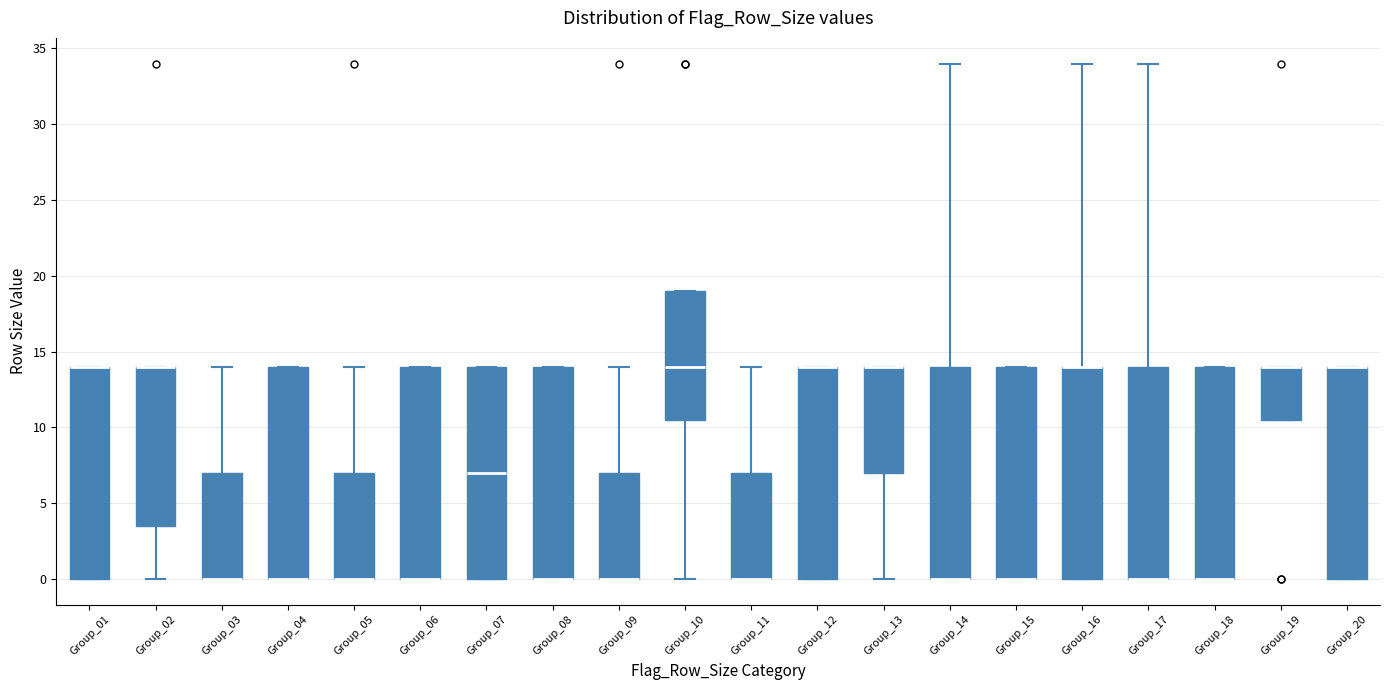

Reading left to right, read every box against the y-axis: the position of its median line, the range the box covers, and the ends of its whiskers. The values are not printed on the chart, so give them approximately, as read against the axis.

Group_01: median 14.0 (drawn on the box's upper edge), box 0.0 to 14.0, whiskers 0.0 to 14.0
Group_02: median 14.0 (drawn on the box's upper edge), box 3.5 to 14.0, whiskers 0.0 to 14.0
Group_03: median 0.0 (drawn on the box's lower edge), box 0.0 to 7.0, whiskers 0.0 to 14.0
Group_04: median 0.0 (drawn on the box's lower edge), box 0.0 to 14.0, whiskers 0.0 to 14.0
Group_05: median 0.0 (drawn on the box's lower edge), box 0.0 to 7.0, whiskers 0.0 to 14.0
Group_06: median 0.0 (drawn on the box's lower edge), box 0.0 to 14.0, whiskers 0.0 to 14.0
Group_07: median 7.0, box 0.0 to 14.0, whiskers 0.0 to 14.0
Group_08: median 0.0 (drawn on the box's lower edge), box 0.0 to 14.0, whiskers 0.0 to 14.0
Group_09: median 0.0 (drawn on the box's lower edge), box 0.0 to 7.0, whiskers 0.0 to 14.0
Group_10: median 14.0, box 10.5 to 19.0, whiskers 0.0 to 19.0
Group_11: median 0.0 (drawn on the box's lower edge), box 0.0 to 7.0, whiskers 0.0 to 14.0
Group_12: median 14.0 (drawn on the box's upper edge), box 0.0 to 14.0, whiskers 0.0 to 14.0
Group_13: median 14.0 (drawn on the box's upper edge), box 7.0 to 14.0, whiskers 0.0 to 14.0
Group_14: median 0.0 (drawn on the box's lower edge), box 0.0 to 14.0, whiskers 0.0 to 34.0
Group_15: median 0.0 (drawn on the box's lower edge), box 0.0 to 14.0, whiskers 0.0 to 14.0
Group_16: median 14.0 (drawn on the box's upper edge), box 0.0 to 14.0, whiskers 0.0 to 34.0
Group_17: median 0.0 (drawn on the box's lower edge), box 0.0 to 14.0, whiskers 0.0 to 34.0
Group_18: median 0.0 (drawn on the box's lower edge), box 0.0 to 14.0, whiskers 0.0 to 14.0
Group_19: median 14.0 (drawn on the box's upper edge), box 10.5 to 14.0, whiskers 10.5 to 14.0
Group_20: median 14.0 (drawn on the box's upper edge), box 0.0 to 14.0, whiskers 0.0 to 14.0